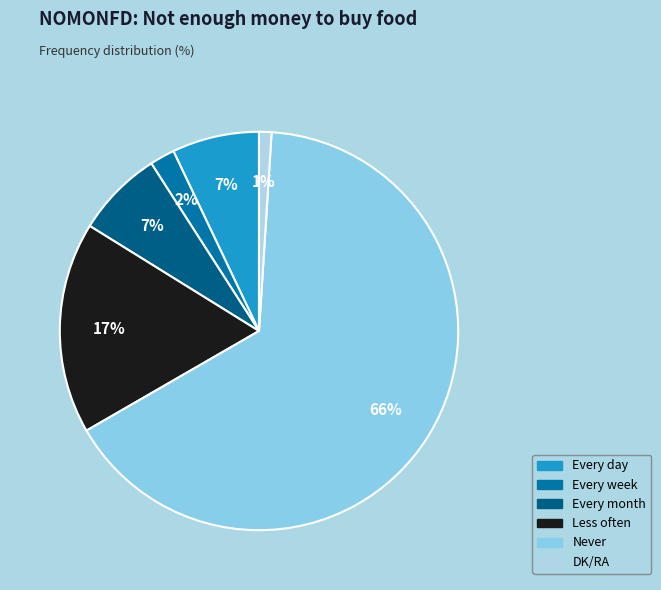

Between Every month and Every week, which is larger?

Every month